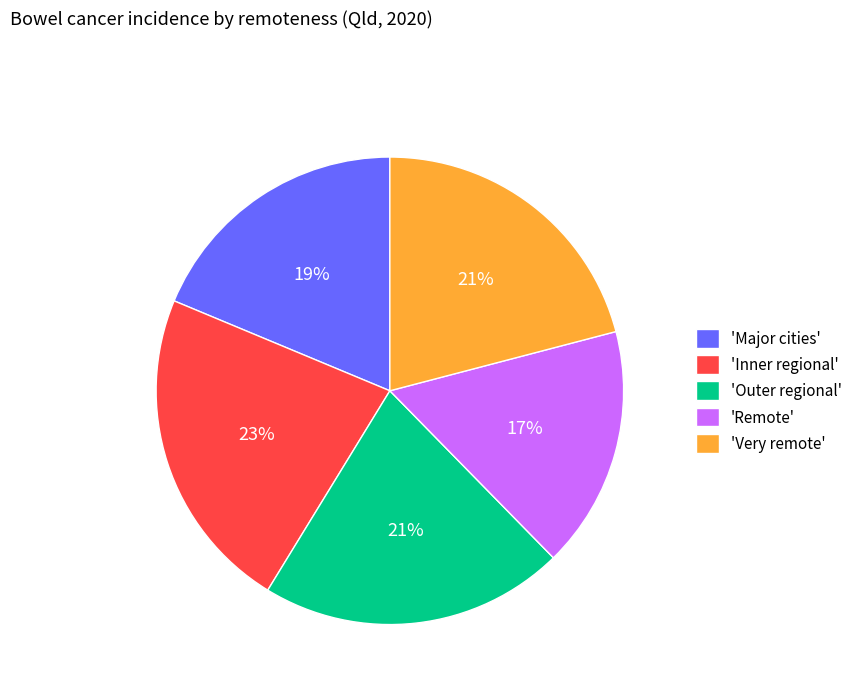

How many slices are in this pie chart?

5